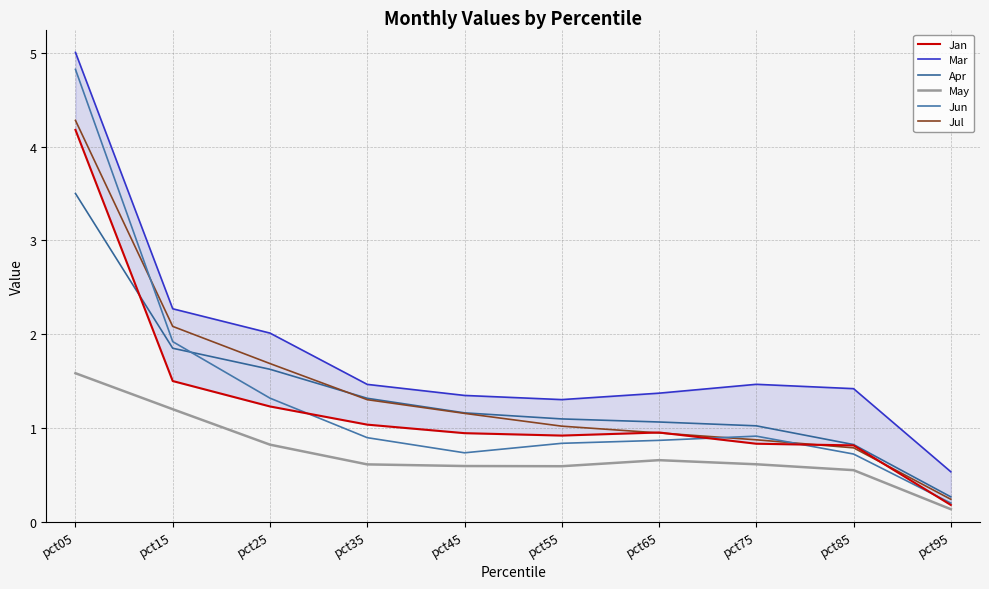

What is the value of the Jun point at the 6th from the left?

0.8